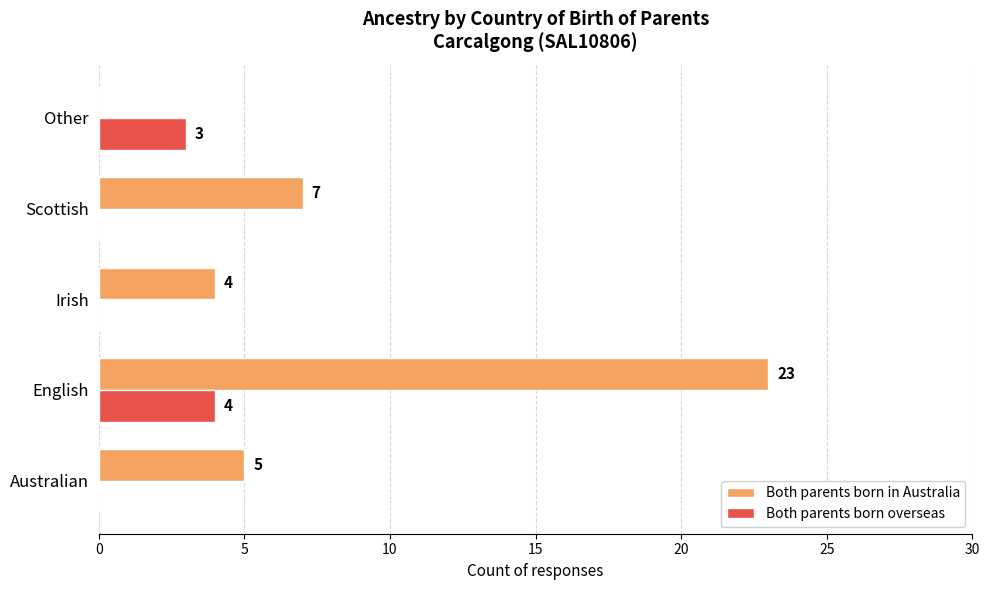

How many data points does each series have?

5